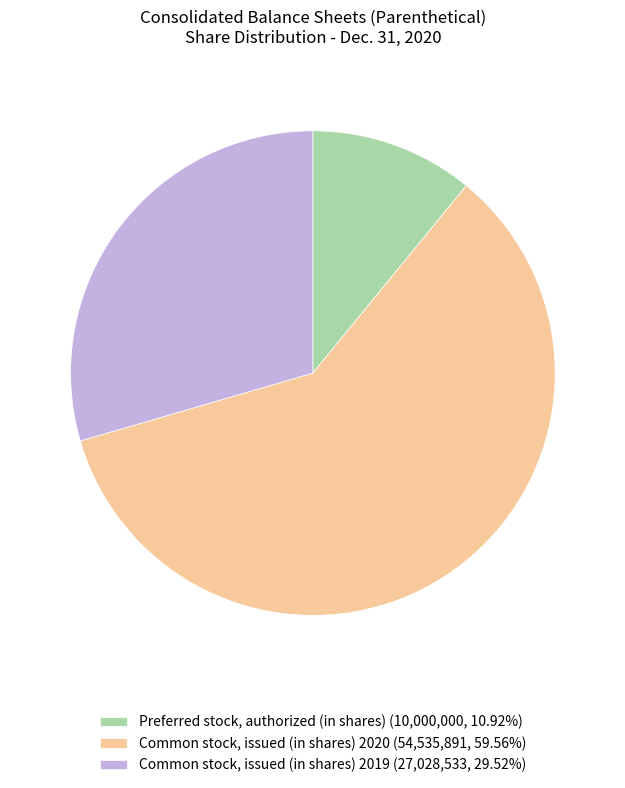

Is the sum of Common stock, issued (in shares) 2020 (54,535,891, 59.56%) and Preferred stock, authorized (in shares) (10,000,000, 10.92%) greater than half?

Yes